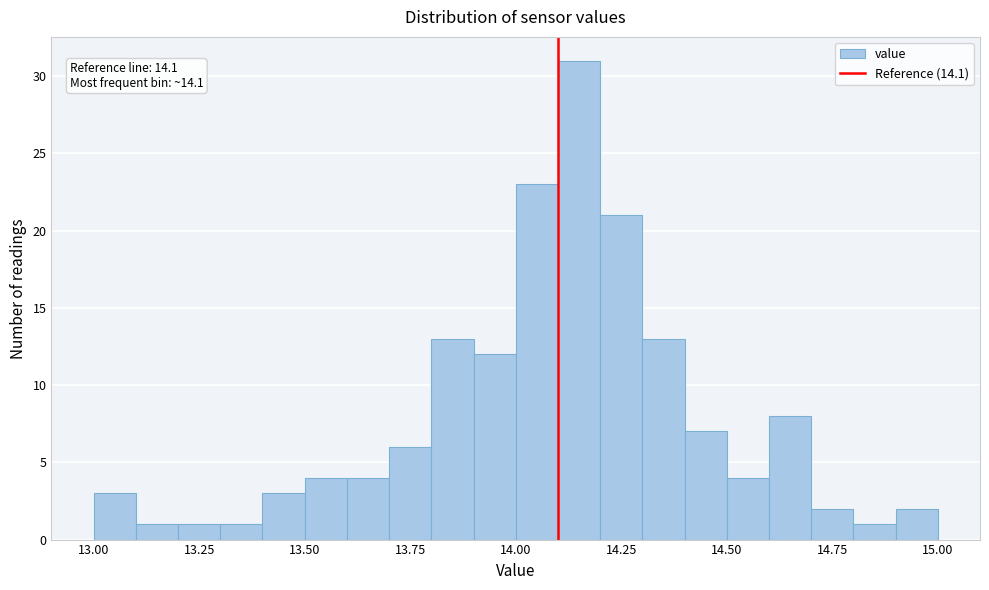

Read against the x-axis, roughly where is the centre of the tallest bar?

14.15